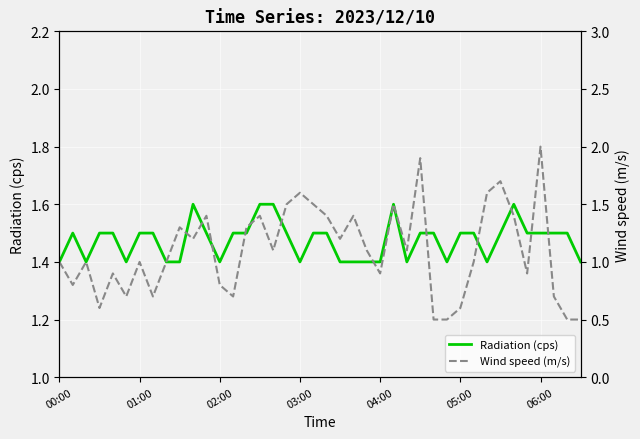

What is the minimum value for Radiation (cps)?

1.4